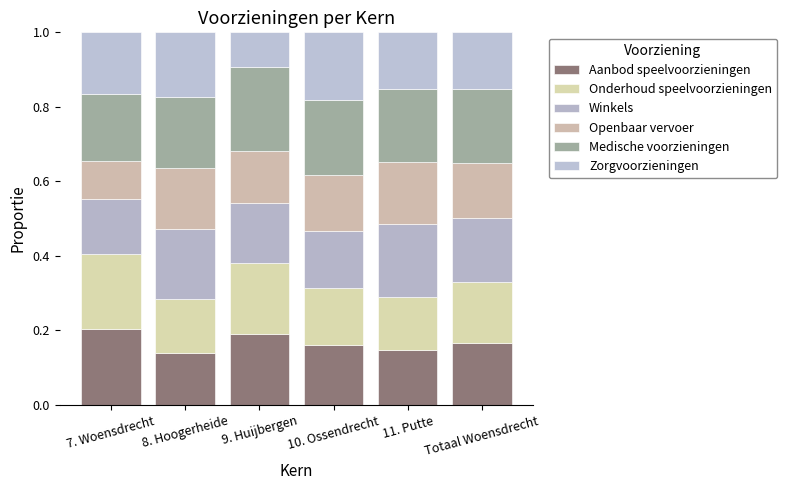

What is the label of the 5th bar from the right?

8. Hoogerheide